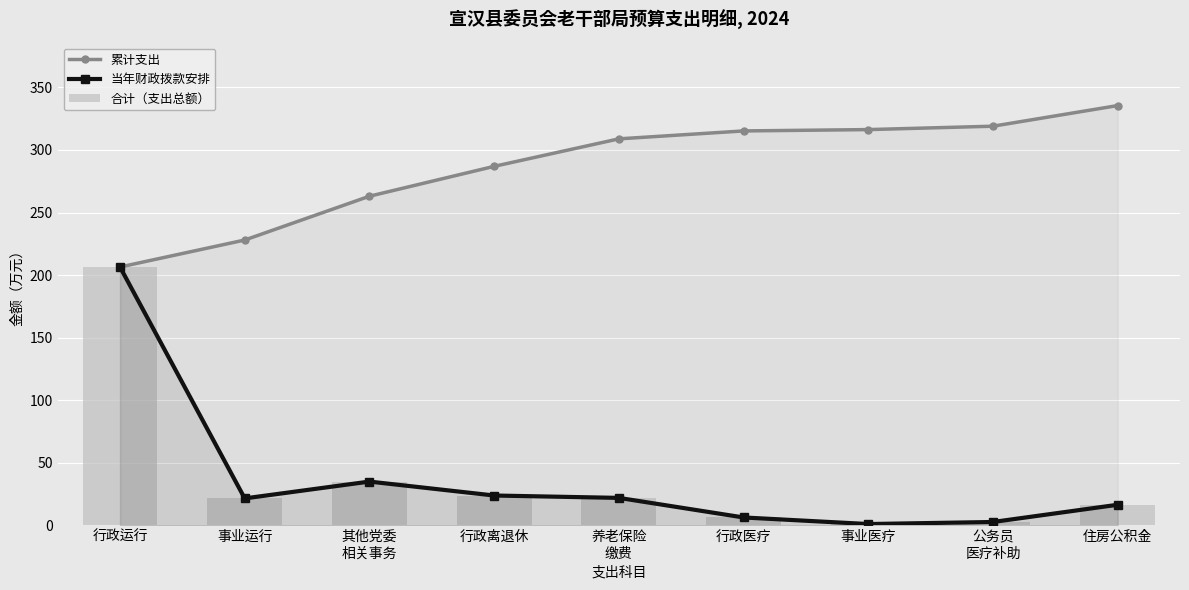

What is the label of the 4th bar from the left?

行政离退休